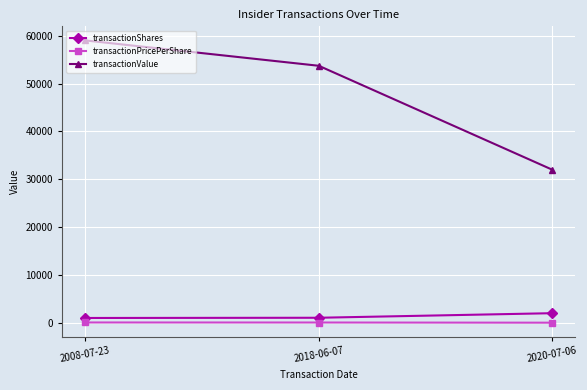

What are all the series names shown in the legend?

transactionShares, transactionPricePerShare, transactionValue